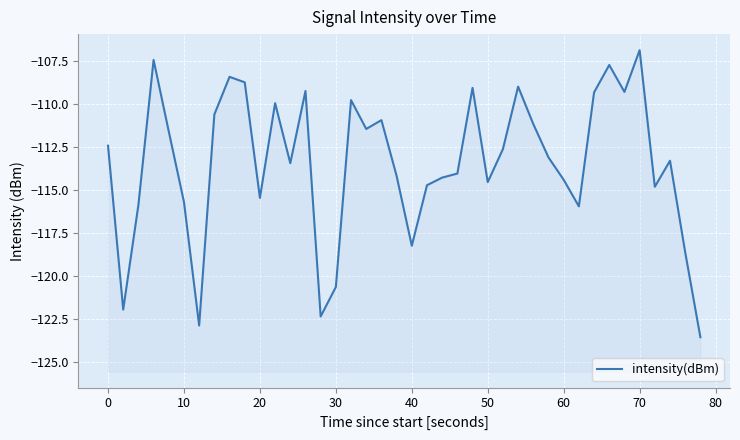

What is the difference between the maximum and minimum values?

16.7